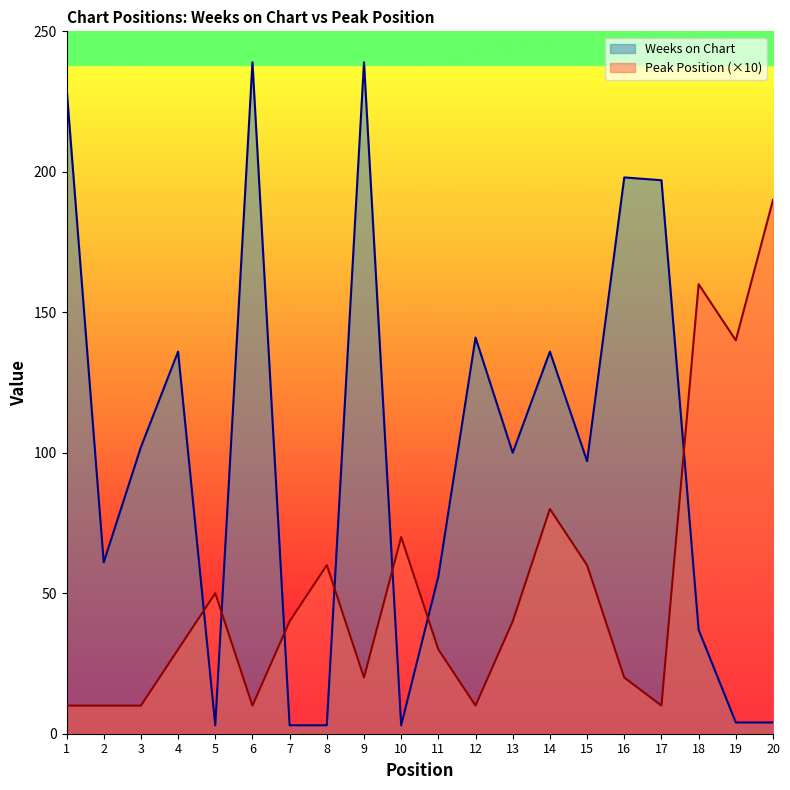

Between 10 and 12, which series saw the biggest shift?

Weeks on Chart